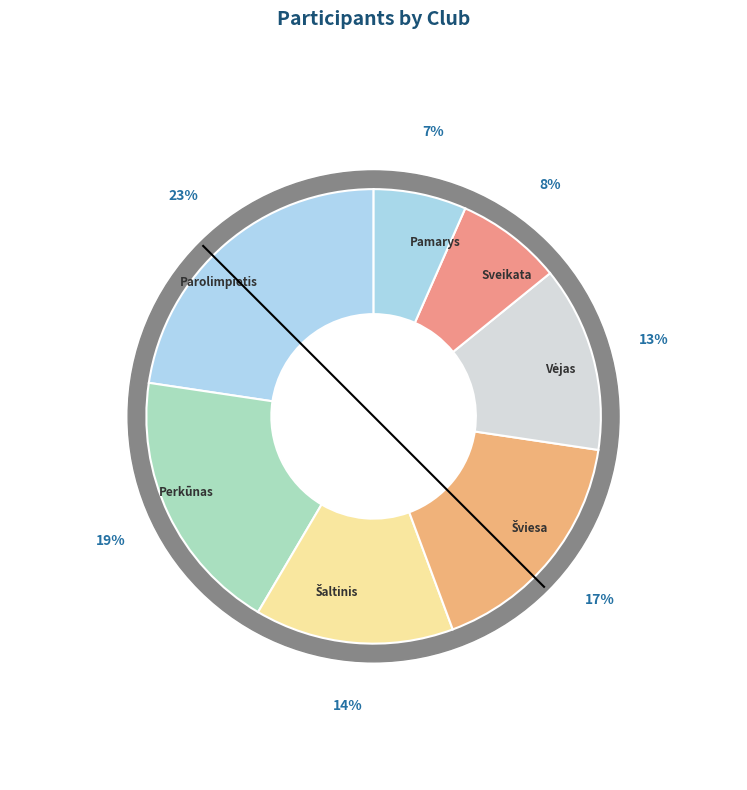

Rank the categories by value from highest to lowest.

Parolimpietis, Perkūnas, Šviesa, Šaltinis, Vėjas, Sveikata, Pamarys